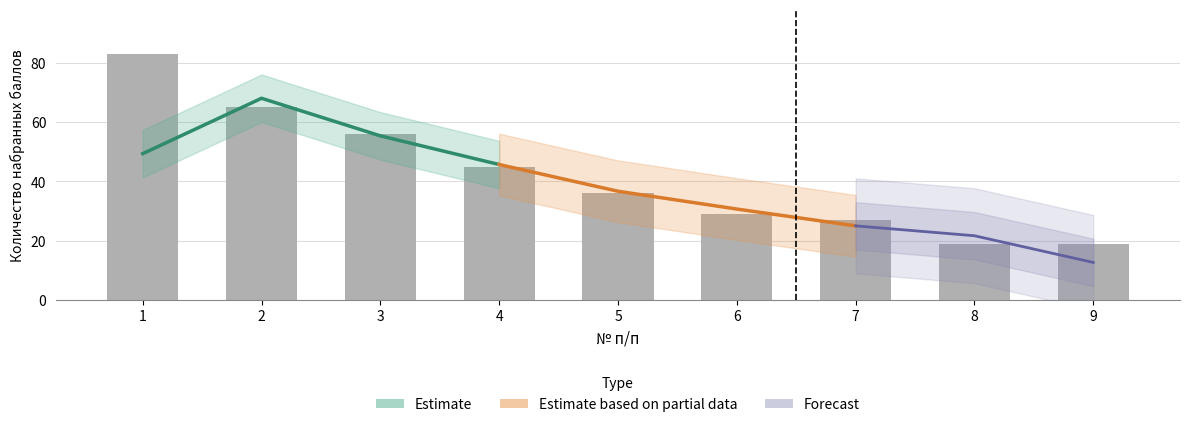

What is the average value?

42